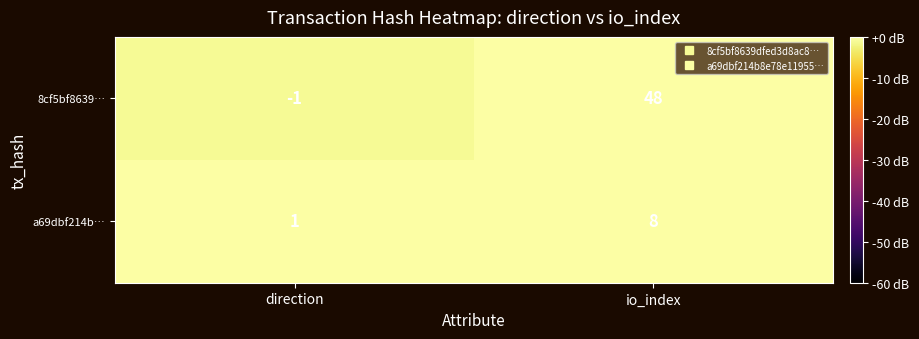

Reading left to right, list all the values displayed in this chart.

8cf5bf8639…: -1	48
a69dbf214b…: 1	8